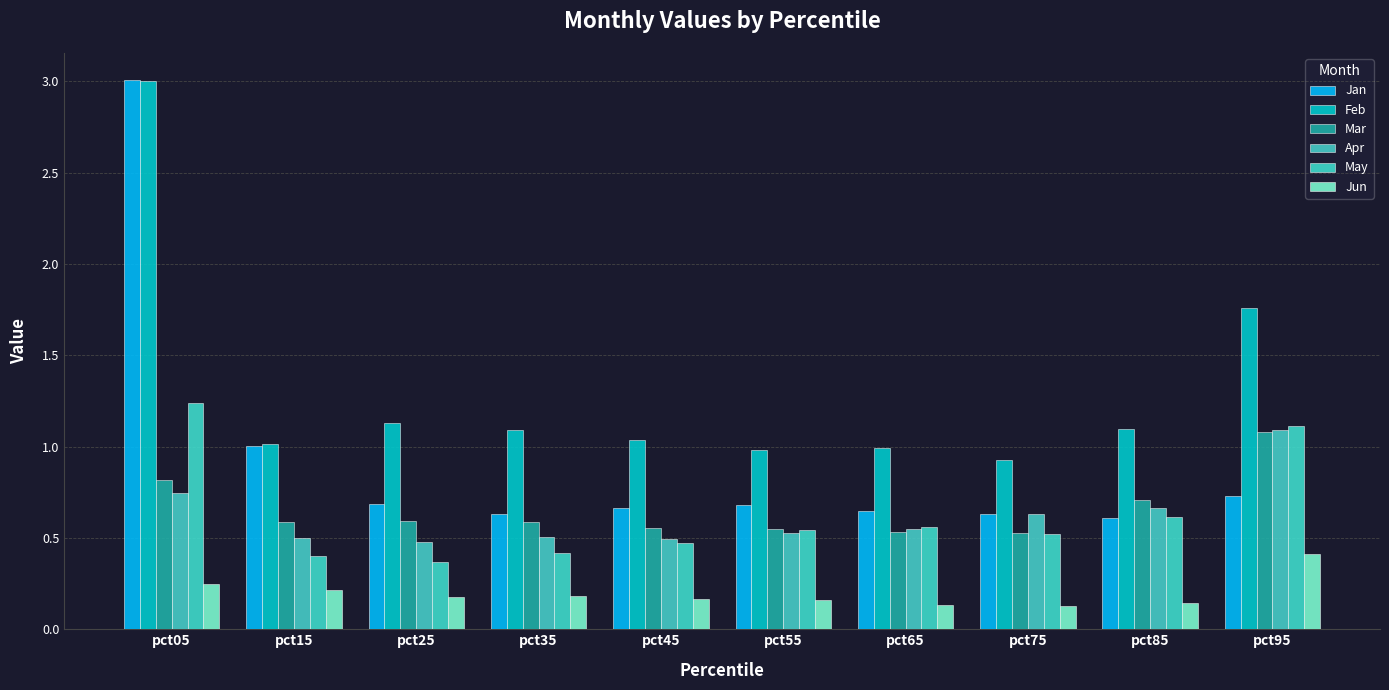

What is the maximum value shown in the chart?

3.0